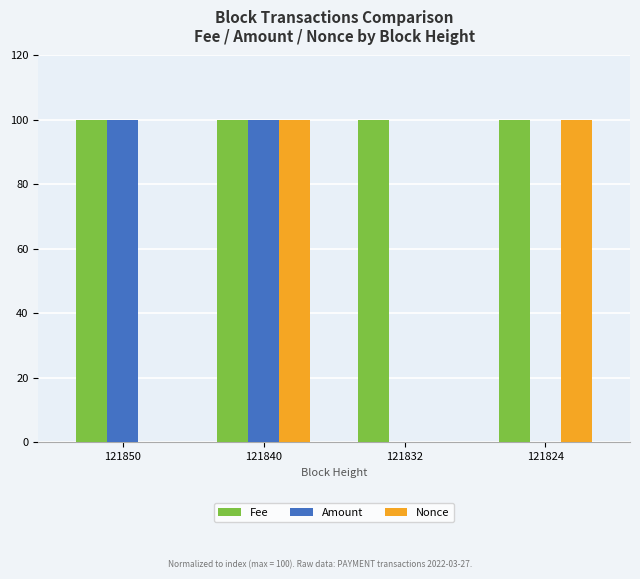

True or false: Nonce has a value of 37.3 at 121840.

False